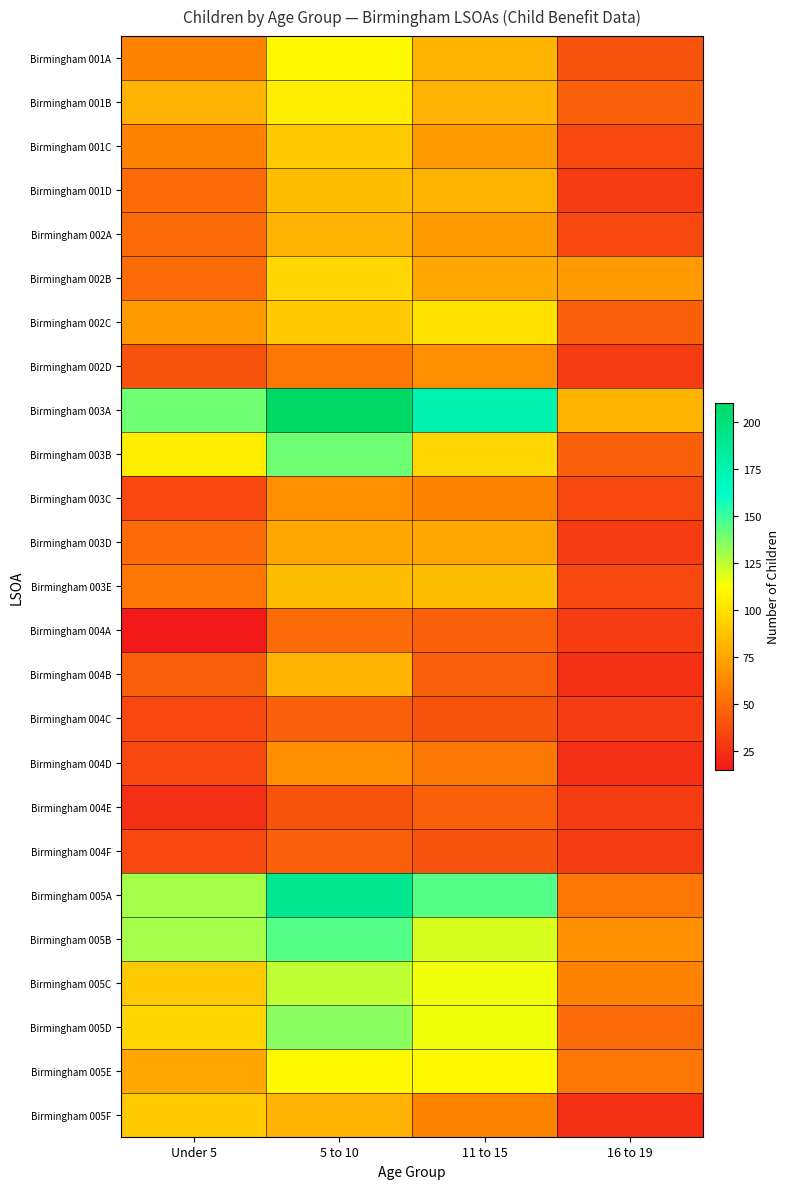

Reading right to left, transcribe all the data shown in this chart.

Birmingham 001A: 16 to 19=40	11 to 15=80	5 to 10=110	Under 5=60
Birmingham 001B: 16 to 19=45	11 to 15=80	5 to 10=105	Under 5=80
Birmingham 001C: 16 to 19=35	11 to 15=70	5 to 10=90	Under 5=60
Birmingham 001D: 16 to 19=30	11 to 15=80	5 to 10=85	Under 5=50
Birmingham 002A: 16 to 19=35	11 to 15=70	5 to 10=80	Under 5=50
Birmingham 002B: 16 to 19=70	11 to 15=75	5 to 10=95	Under 5=50
Birmingham 002C: 16 to 19=45	11 to 15=100	5 to 10=90	Under 5=70
Birmingham 002D: 16 to 19=30	11 to 15=65	5 to 10=55	Under 5=40
Birmingham 003A: 16 to 19=80	11 to 15=175	5 to 10=210	Under 5=140
Birmingham 003B: 16 to 19=45	11 to 15=95	5 to 10=140	Under 5=105
Birmingham 003C: 16 to 19=35	11 to 15=60	5 to 10=65	Under 5=35
Birmingham 003D: 16 to 19=30	11 to 15=75	5 to 10=75	Under 5=50
Birmingham 003E: 16 to 19=35	11 to 15=85	5 to 10=85	Under 5=55
Birmingham 004A: 16 to 19=30	11 to 15=45	5 to 10=50	Under 5=15
Birmingham 004B: 16 to 19=25	11 to 15=45	5 to 10=80	Under 5=45
Birmingham 004C: 16 to 19=30	11 to 15=40	5 to 10=45	Under 5=35
Birmingham 004D: 16 to 19=25	11 to 15=55	5 to 10=65	Under 5=35
Birmingham 004E: 16 to 19=30	11 to 15=45	5 to 10=40	Under 5=25
Birmingham 004F: 16 to 19=30	11 to 15=40	5 to 10=45	Under 5=35
Birmingham 005A: 16 to 19=55	11 to 15=145	5 to 10=190	Under 5=130
Birmingham 005B: 16 to 19=65	11 to 15=120	5 to 10=145	Under 5=130
Birmingham 005C: 16 to 19=60	11 to 15=115	5 to 10=125	Under 5=90
Birmingham 005D: 16 to 19=50	11 to 15=115	5 to 10=135	Under 5=95
Birmingham 005E: 16 to 19=55	11 to 15=110	5 to 10=110	Under 5=75
Birmingham 005F: 16 to 19=25	11 to 15=60	5 to 10=80	Under 5=90